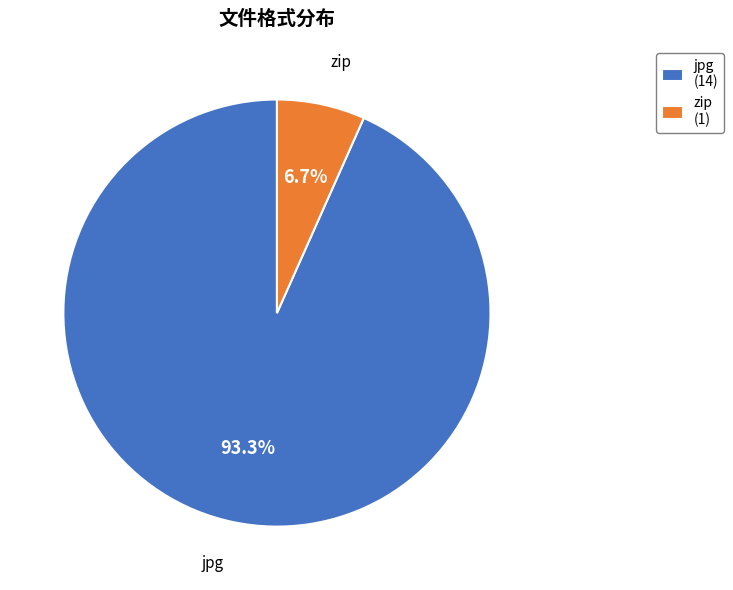

The zip slice represents 1% of the pie. True or false?

False